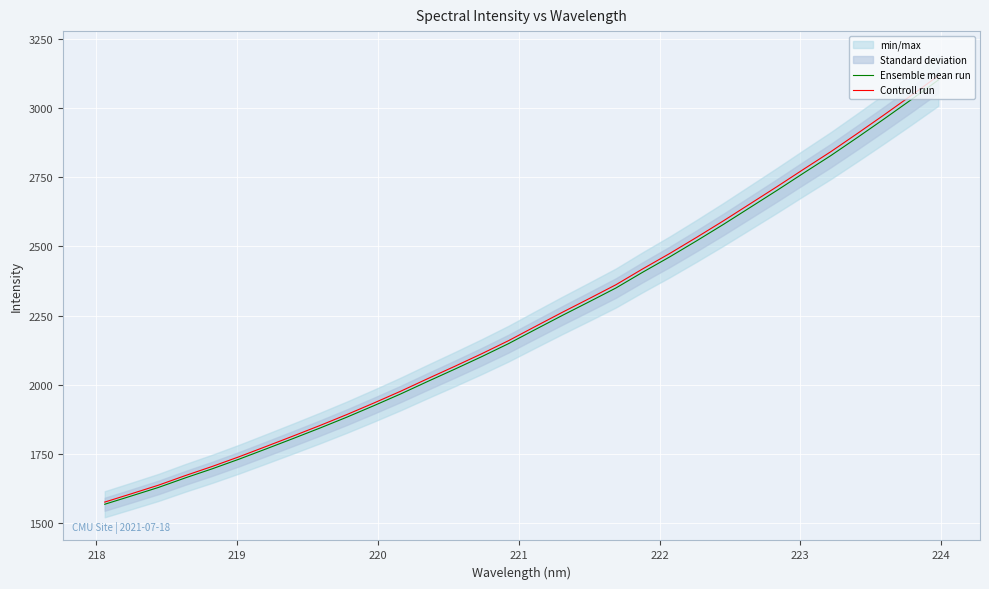

What is the minimum value for Ensemble mean run?

1569.2